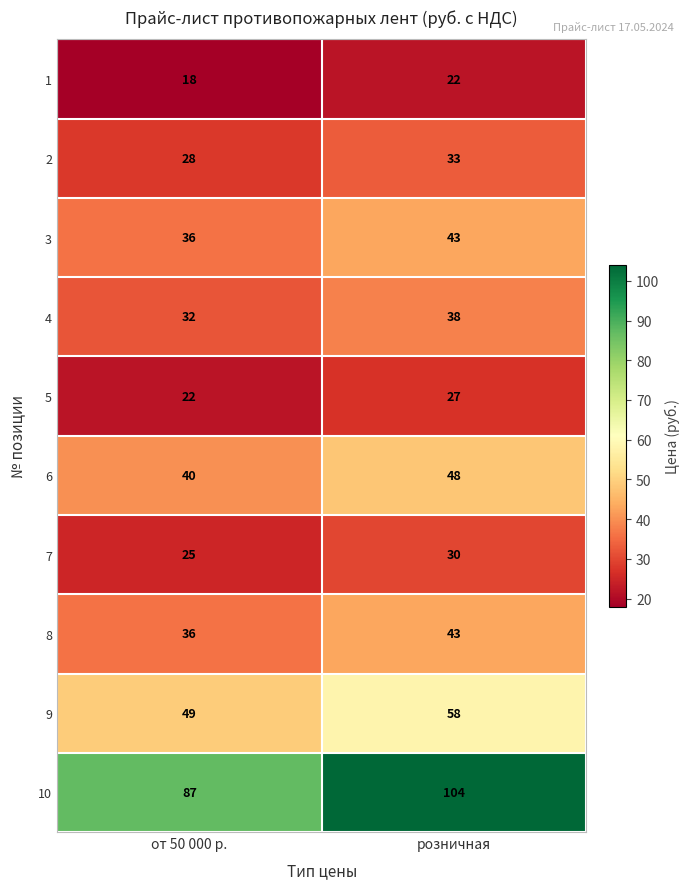

Which series has the widest spread of values?

10